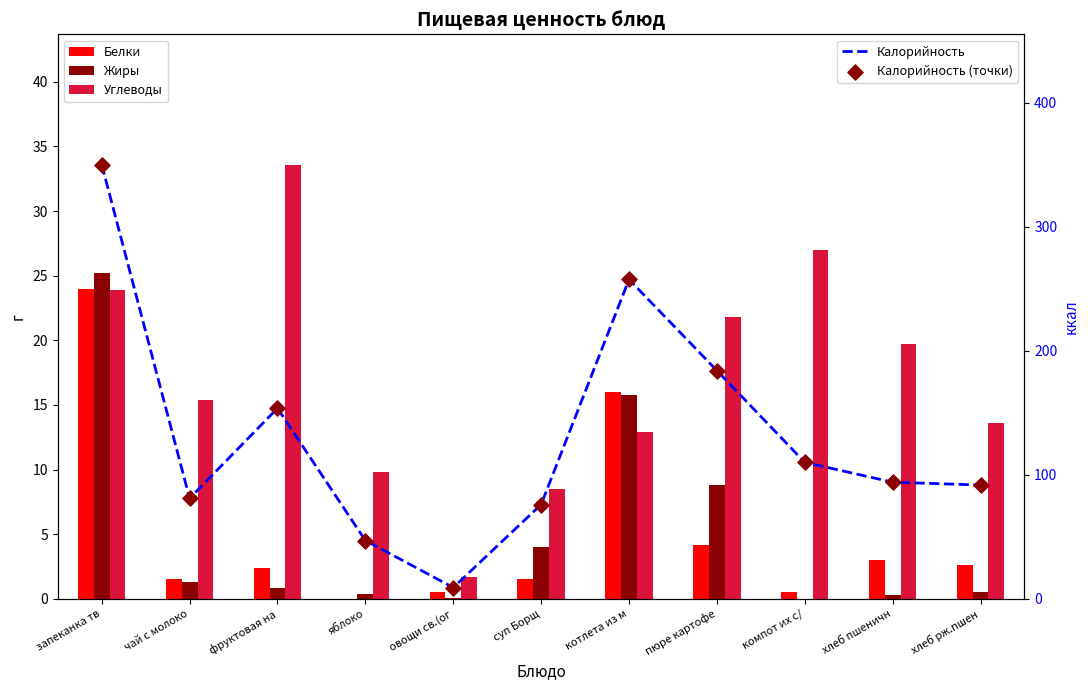

What are all the series names shown in the legend?

Белки, Жиры, Углеводы, Калорийность, Калорийность (точки)